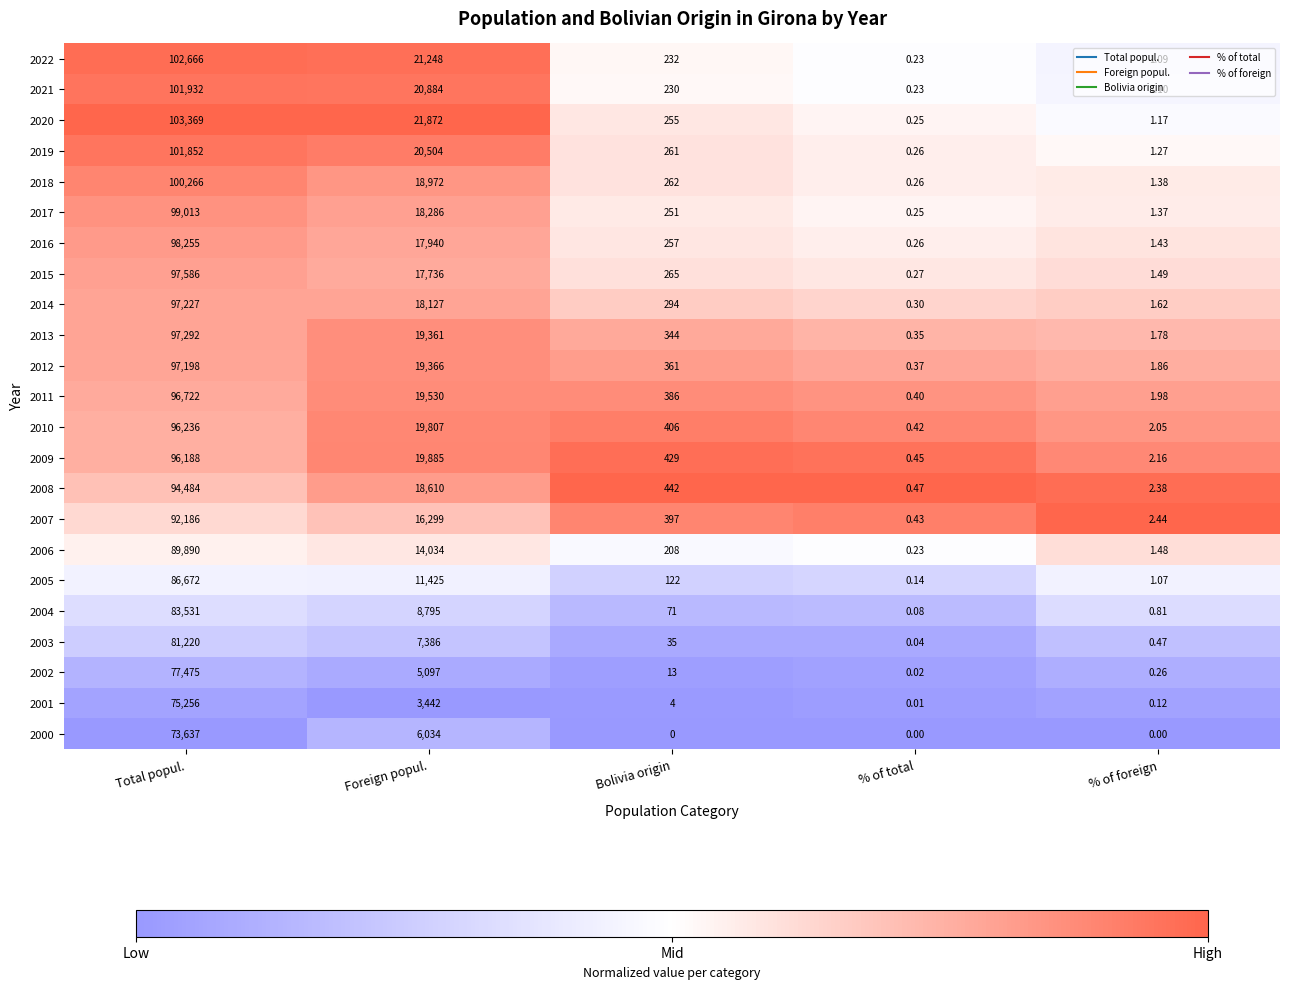

Which category has the highest value across all series?

Total popul.